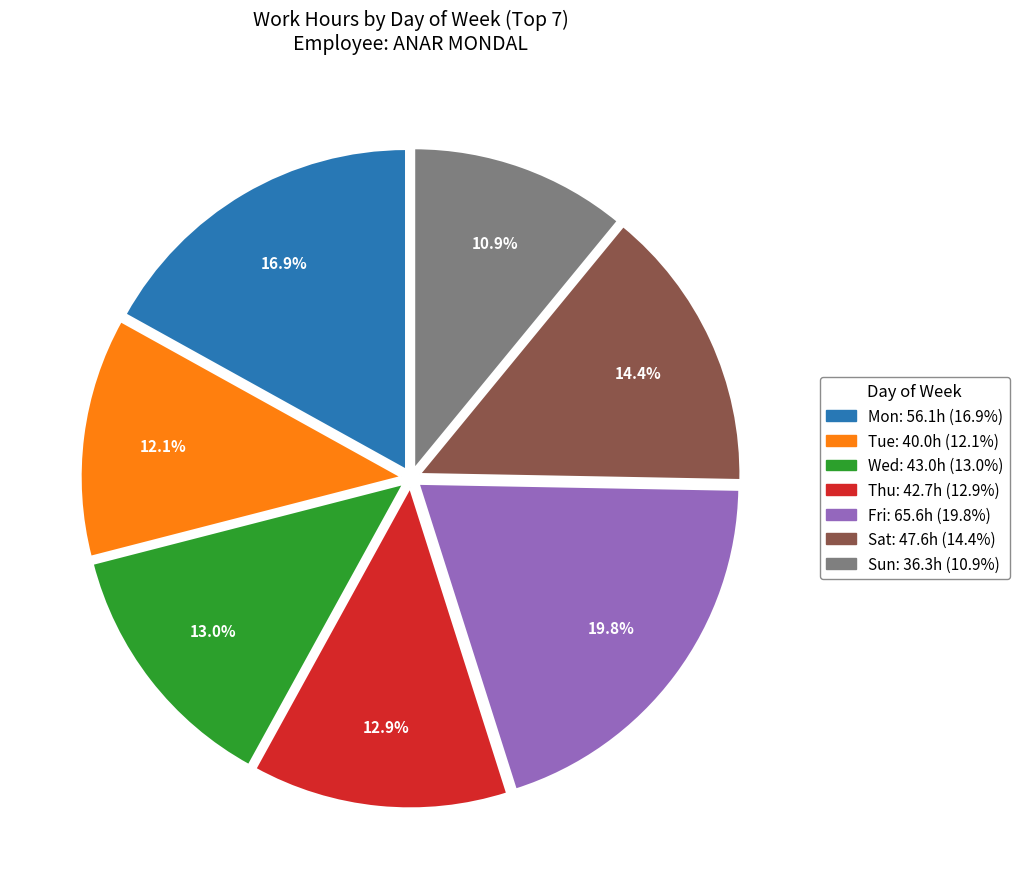

Which category has the biggest portion of the pie?

Fri